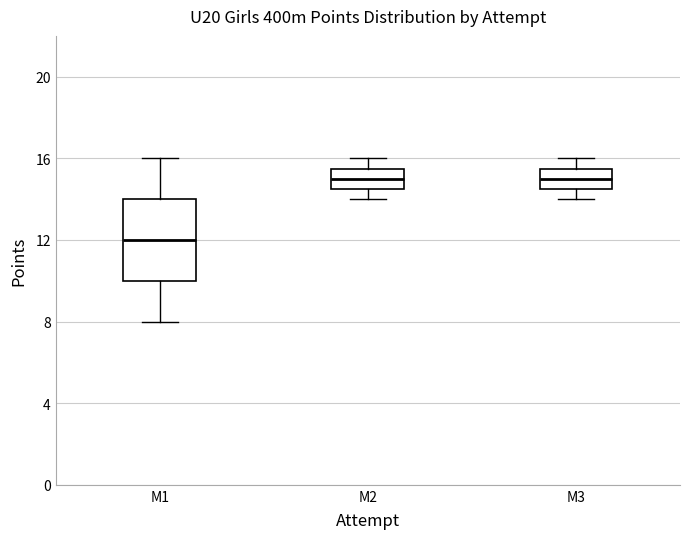

Reading left to right, transcribe this box plot: for each box, give where its median line is, the range the box spans, and where its two whiskers end, as read against the y-axis. The values are not printed on the chart, so give them approximately, as read against the axis.

M1: median 12.0, box 10.0 to 14.0, whiskers 8.0 to 16.0
M2: median 15.0, box 14.5 to 15.5, whiskers 14.0 to 16.0
M3: median 15.0, box 14.5 to 15.5, whiskers 14.0 to 16.0